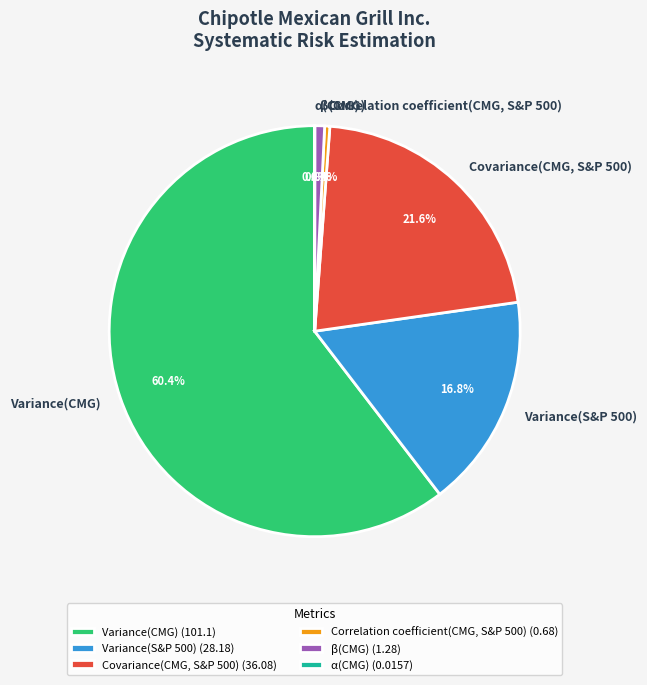

Which has a higher value, Variance(S&P 500) or Variance(CMG)?

Variance(CMG)